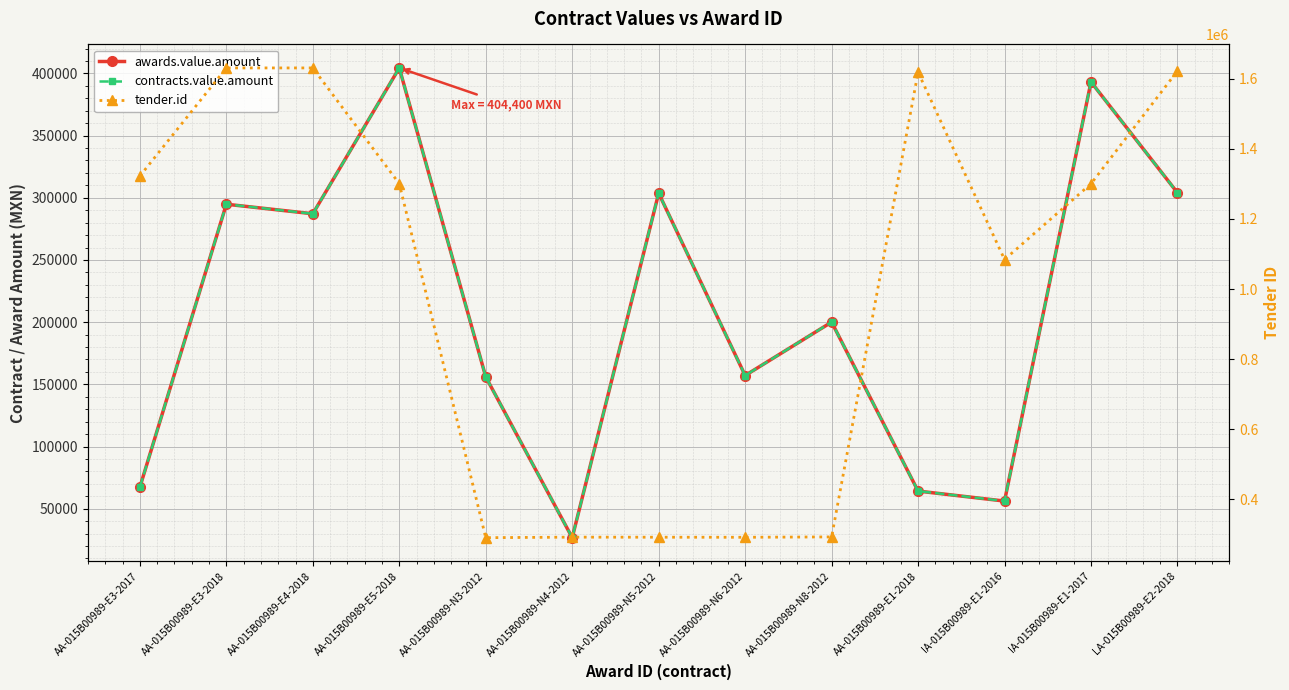

True or false: contracts.value.amount and awards.value.amount intersect in this chart.

False